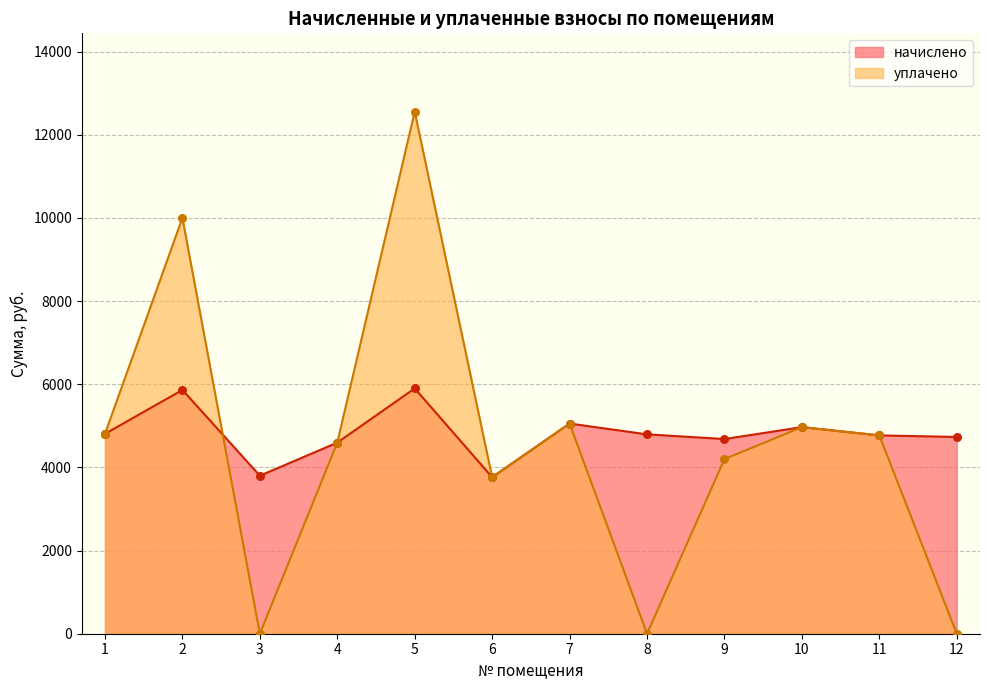

At which category is the sum across all series the highest?

5